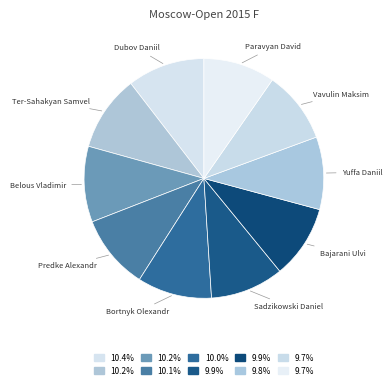

What is the ratio of the value at Bortnyk Olexandr to the value at Paravyan David?

1.0